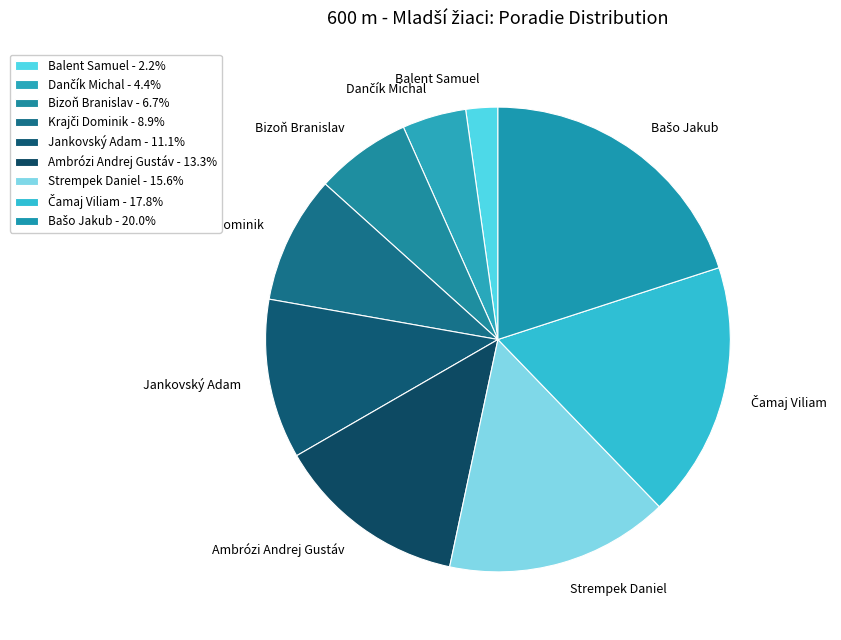

Is there any slice that represents more than half of the pie?

No